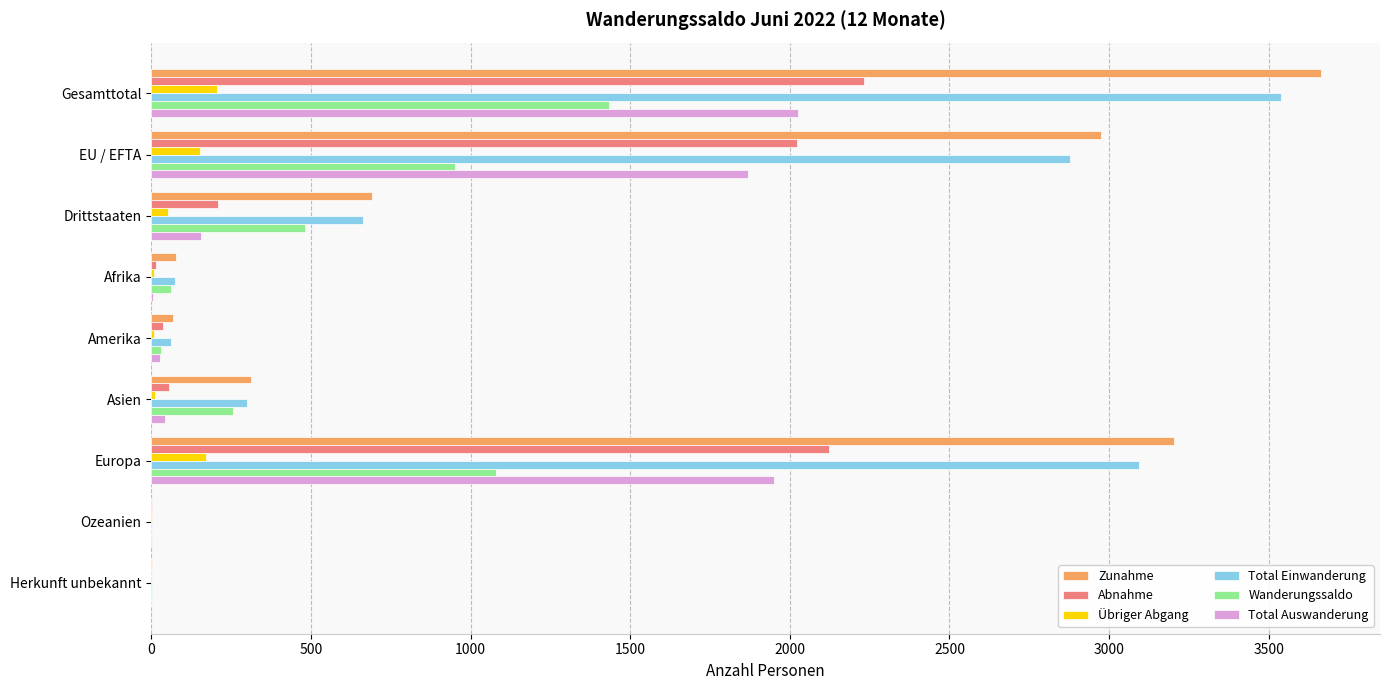

Is the value of Zunahme at Asien greater than the value of Wanderungssaldo at Gesamttotal?

No